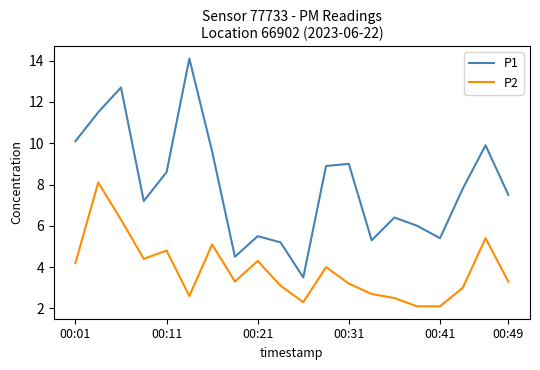

True or false: P2 has more than 0 points higher than both neighbors.

True